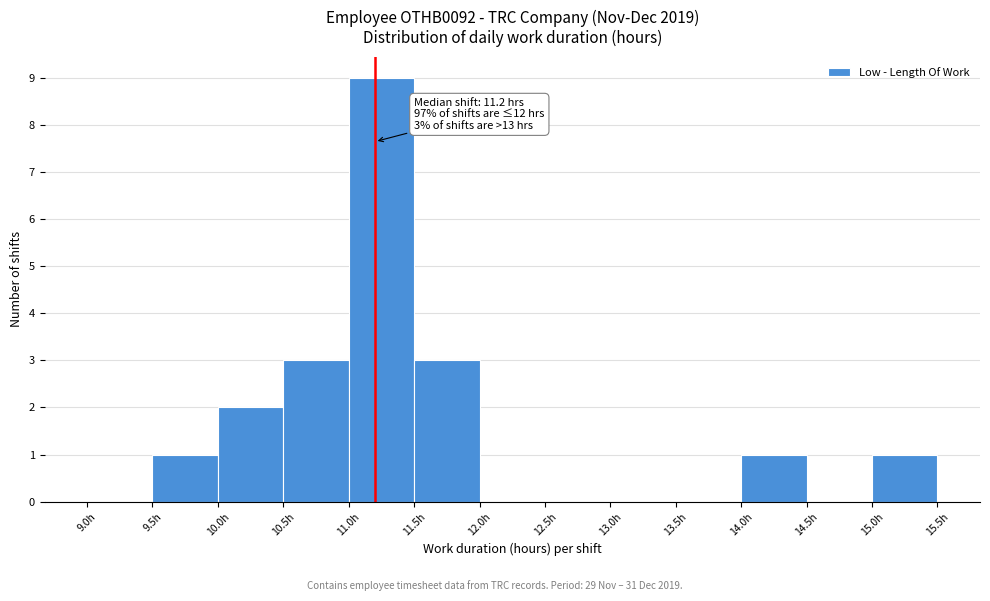

Which range on the x-axis has the tallest bar?

11.0 to 11.5